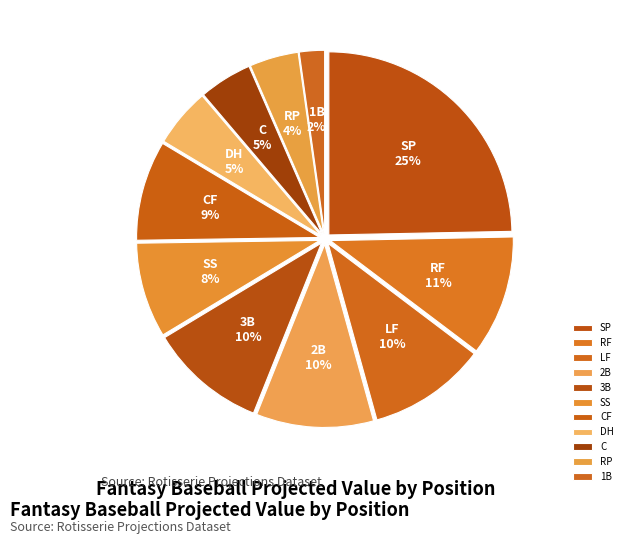

To the nearest percent, what is the difference between the SP and RF slice percentages?

14%